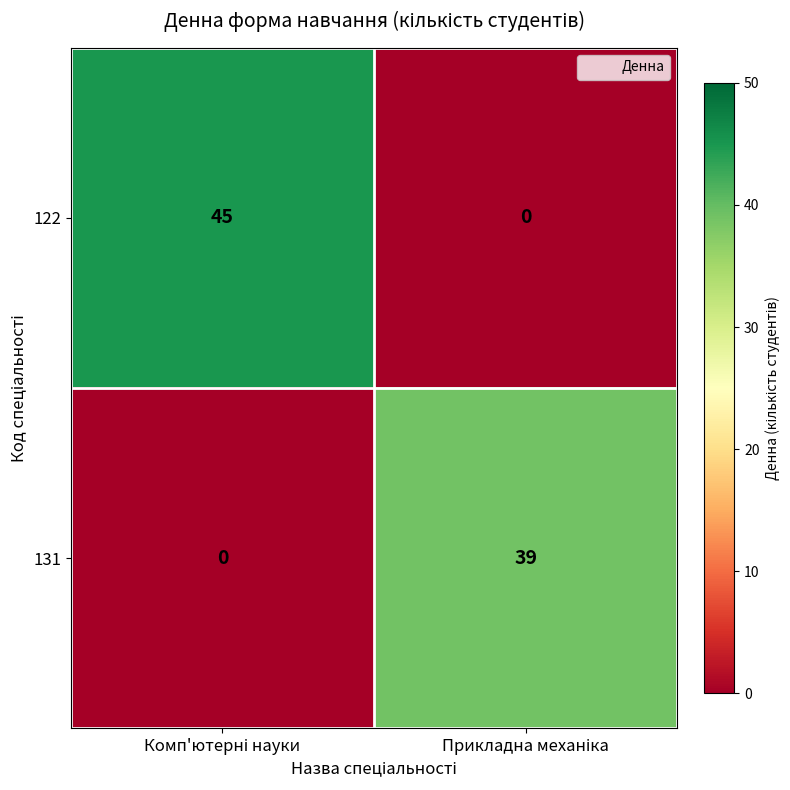

Rank the series by their maximum value, from lowest to highest.

131, 122